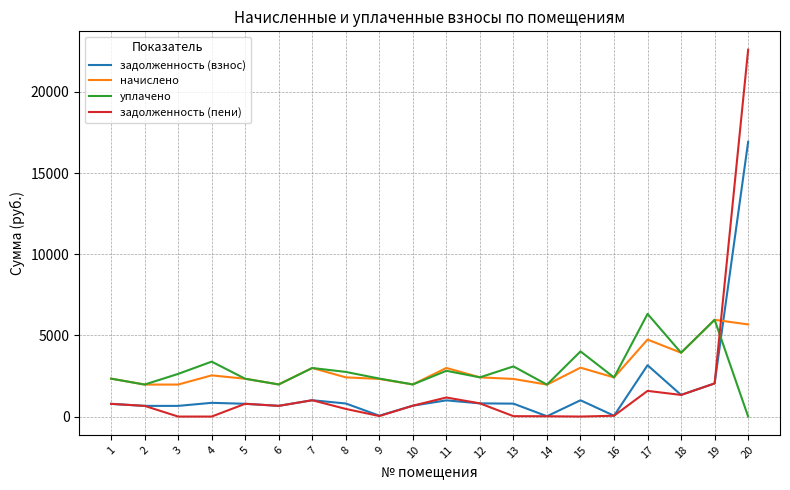

Which series ends up on top after the final intersection of задолженность (взнос) and задолженность (пени)?

задолженность (пени)